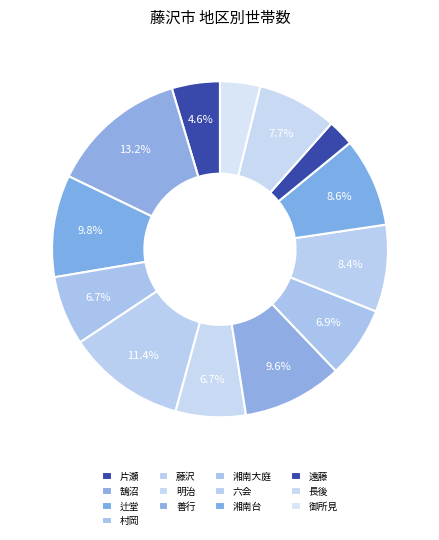

To the nearest percent, what is the difference between the 辻堂 and 御所見 slice percentages?

6%